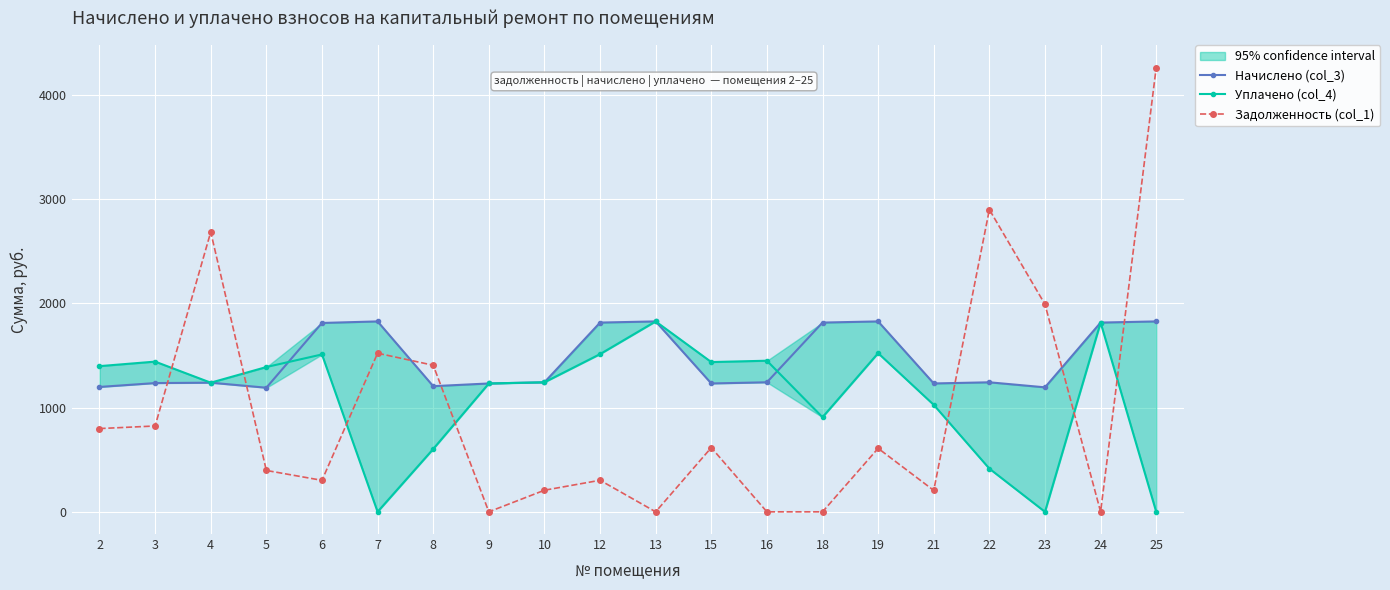

True or false: Задолженность (col_1) and Уплачено (col_4) cross at least once.

True